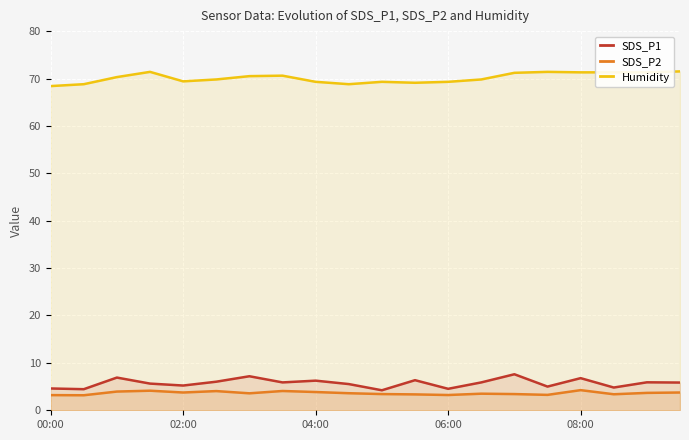

Which series has the largest total across all categories?

Humidity